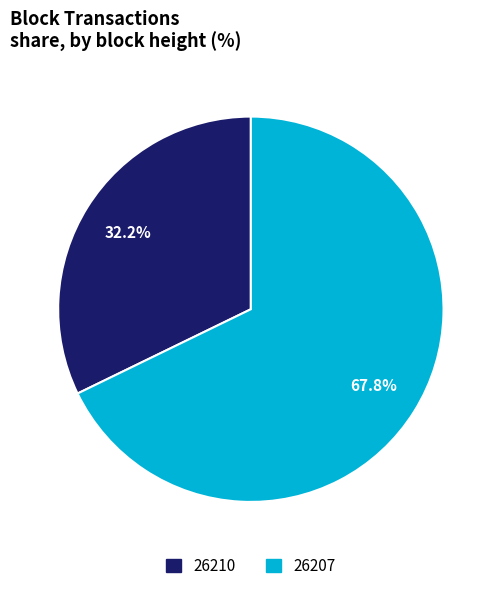

To the nearest percent, what percentage of the pie is 26207?

68%